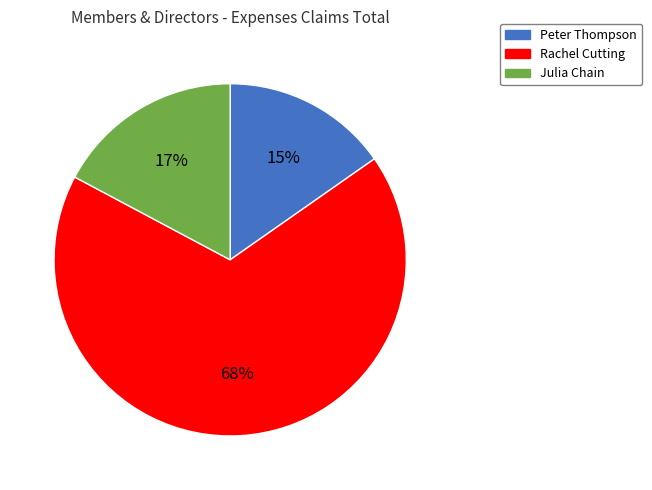

Which category has the smallest portion of the pie?

Peter Thompson